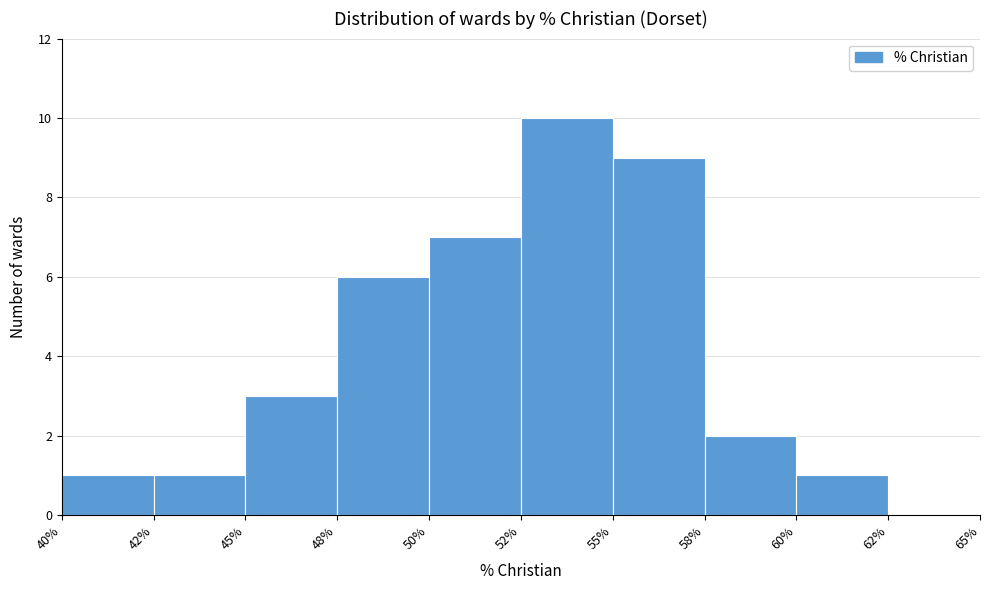

Reading left to right, list all the values displayed in this chart.

40%=1	42%=1	45%=3	48%=6	50%=7	52%=10	55%=9	58%=2	60%=1	62%=0